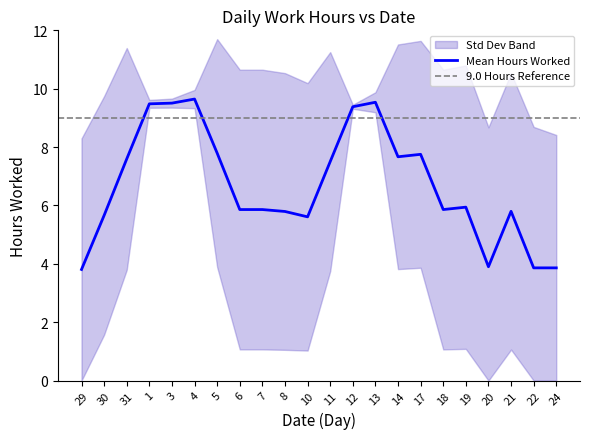

What is the average value?

7.0